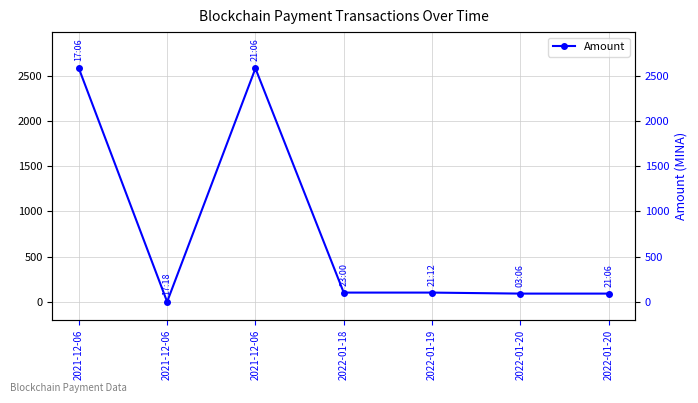

How many lines are shown in the chart?

1